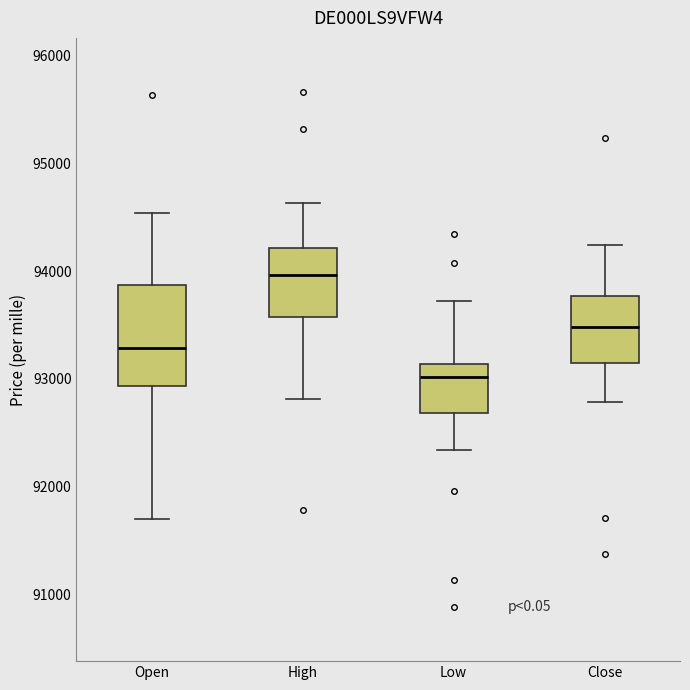

Which box has the lowest median line?

Low